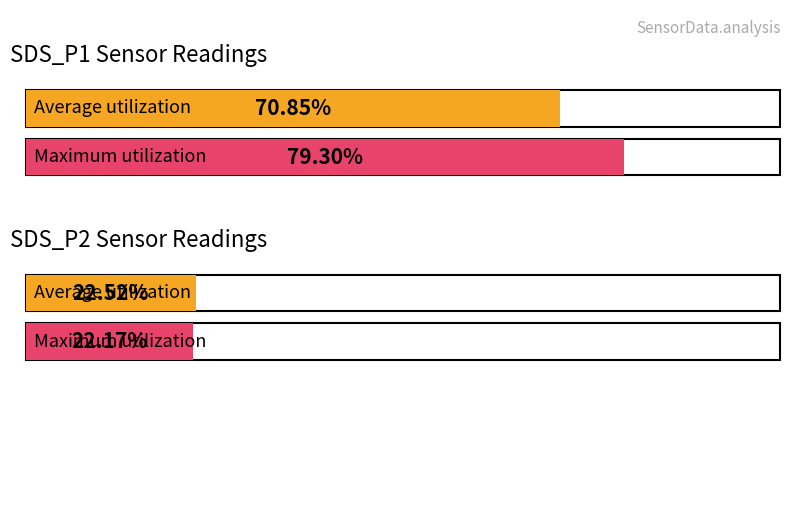

What are all the series names shown in the legend?

Average, Maximum